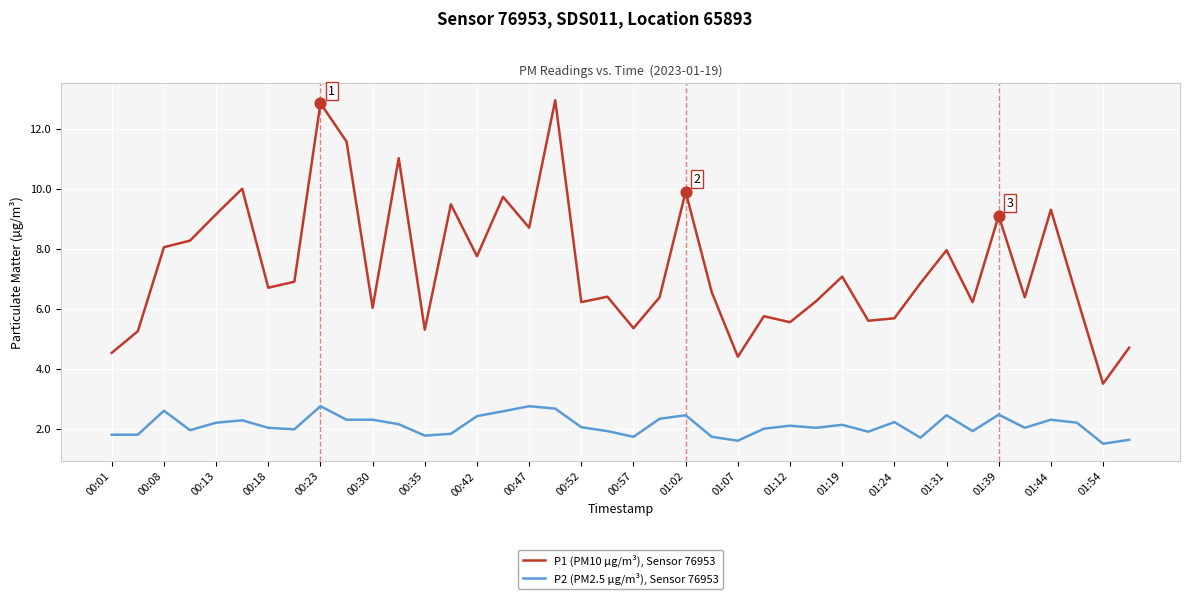

List the series in order of their peak value, lowest first.

P2 (PM2.5 µg/m³), Sensor 76953, P1 (PM10 µg/m³), Sensor 76953